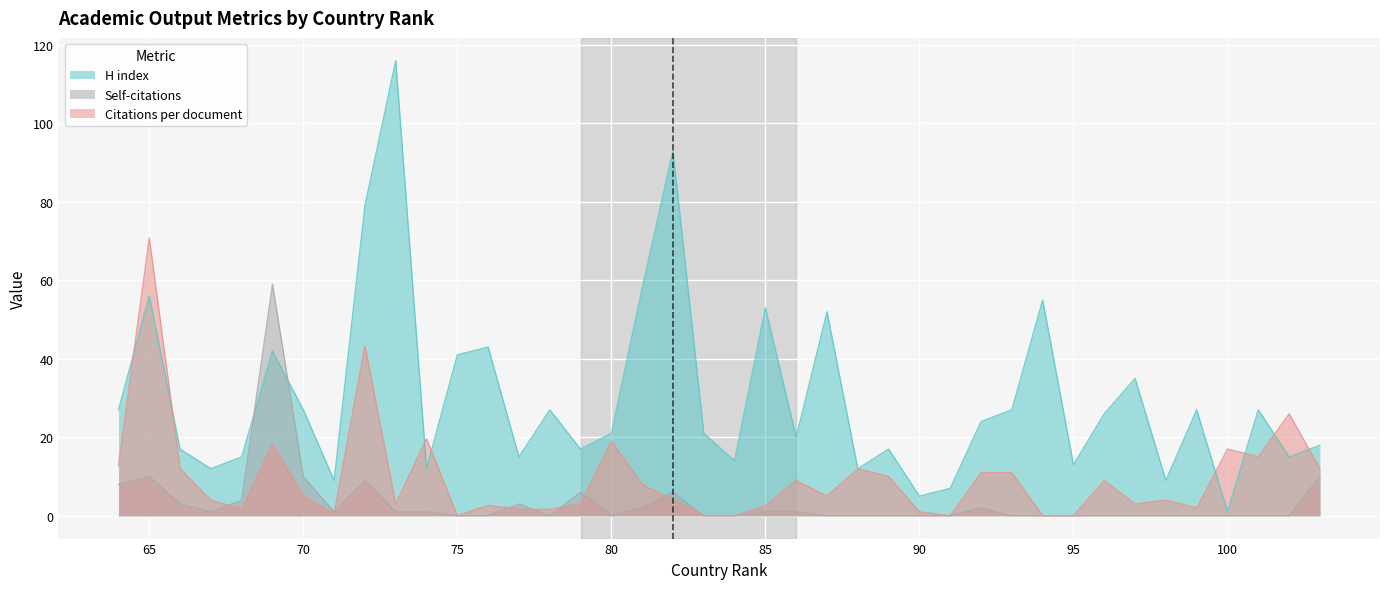

At how many categories does at least one series exceed 68?

4